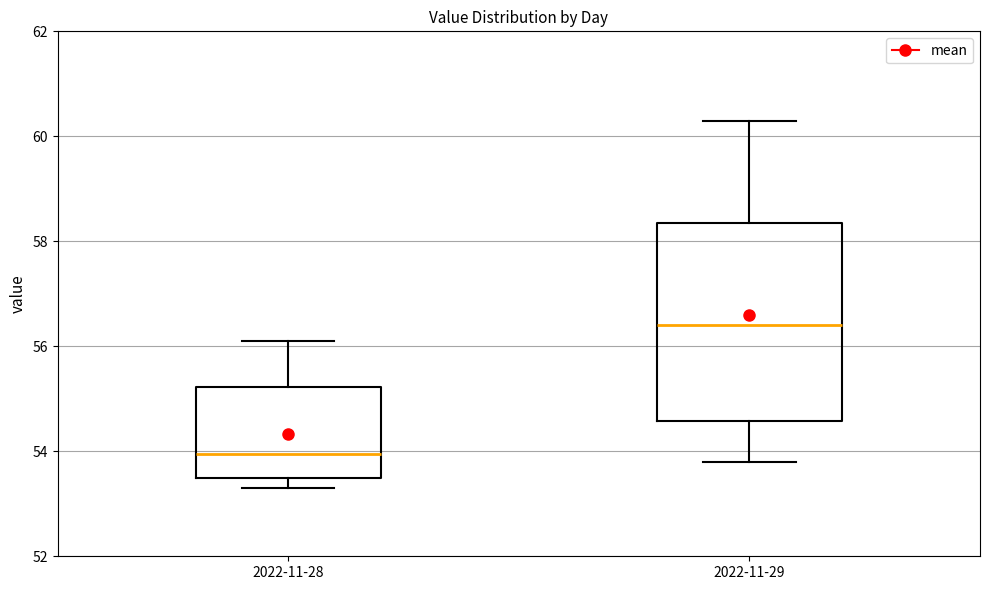

Which box is the tallest, from its lower edge to its upper edge?

2022-11-29